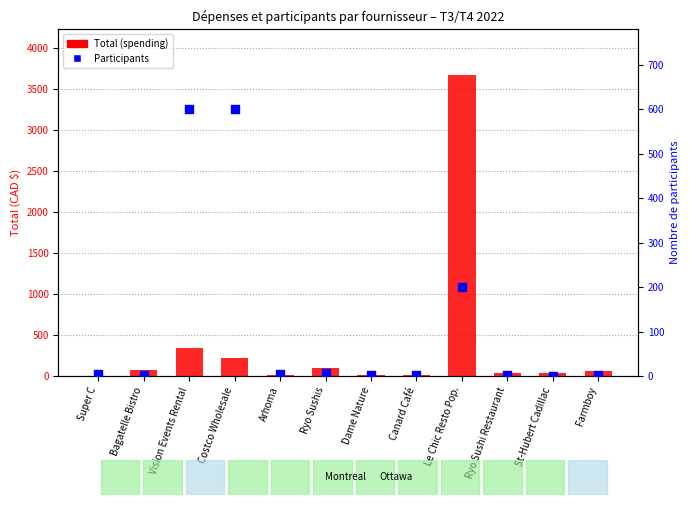

Is the value of Participants at Ryo Sushi Restaurant greater than the value of Total (spending) at Vision Events Rental?

No